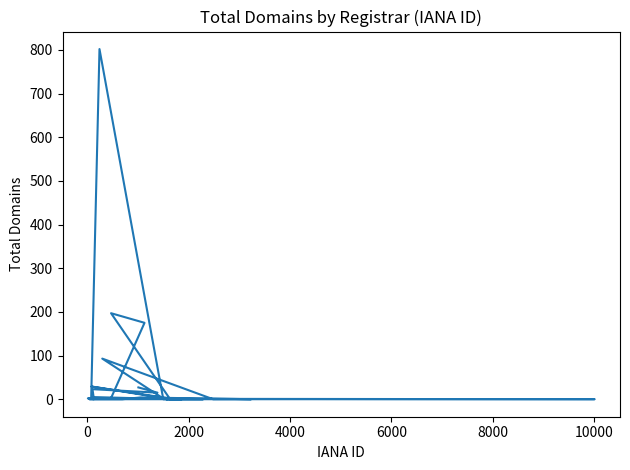

Is it true that the value at −2000 is 6?

False